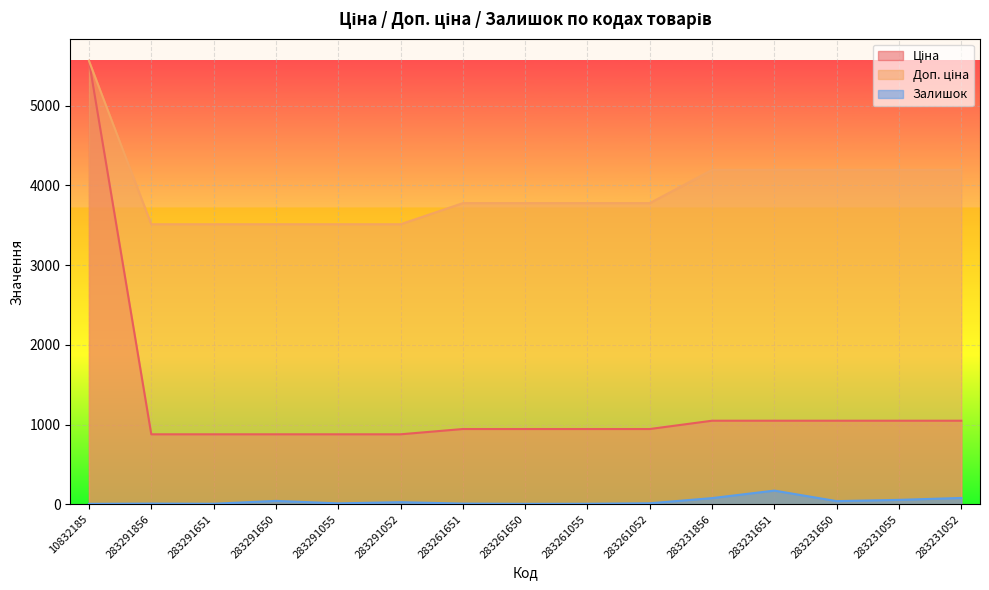

What is the difference between the highest and lowest values at 10832185?

5554.3